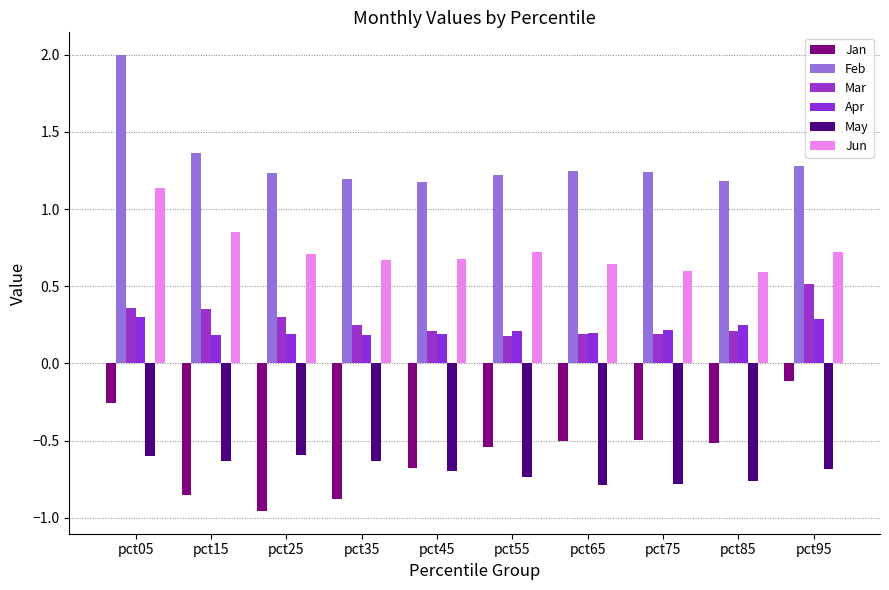

What is the sum of all Jan values?

-5.8